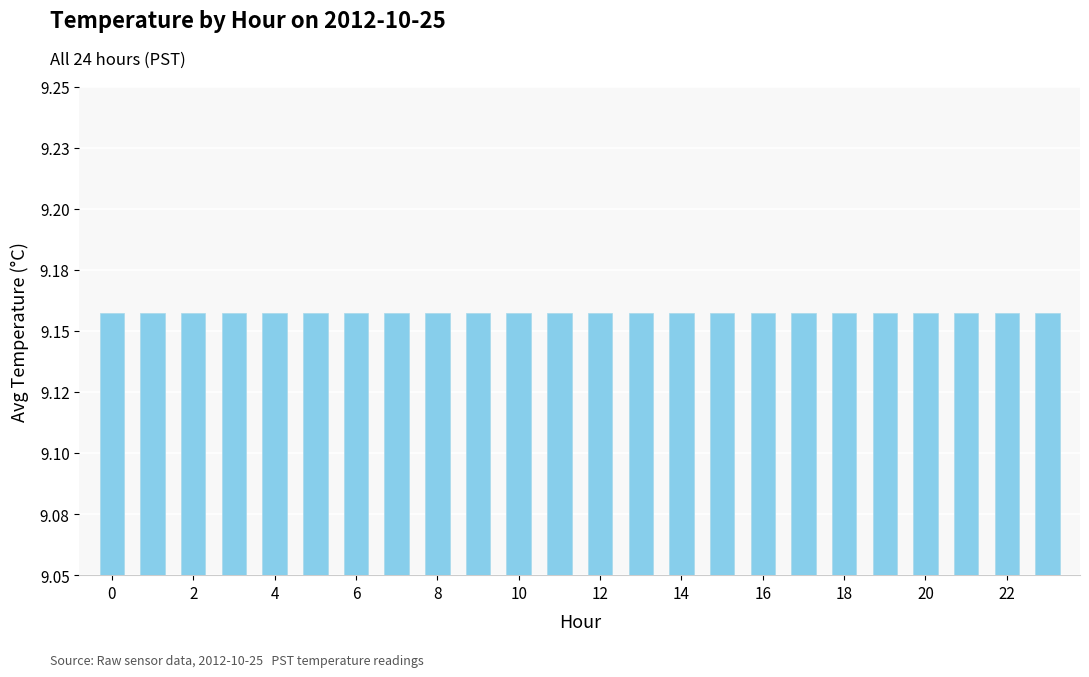

Is it true that the value at 0 is 3.9?

False